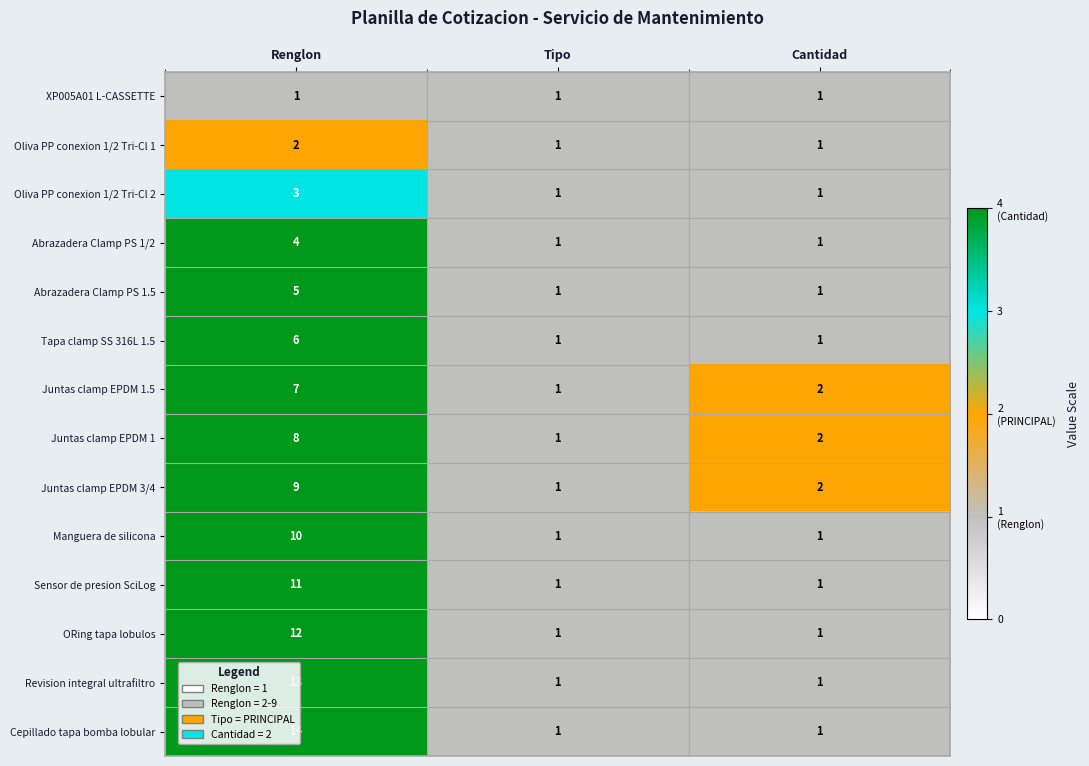

Which series has the largest range (max minus min)?

Cepillado tapa bomba lobular